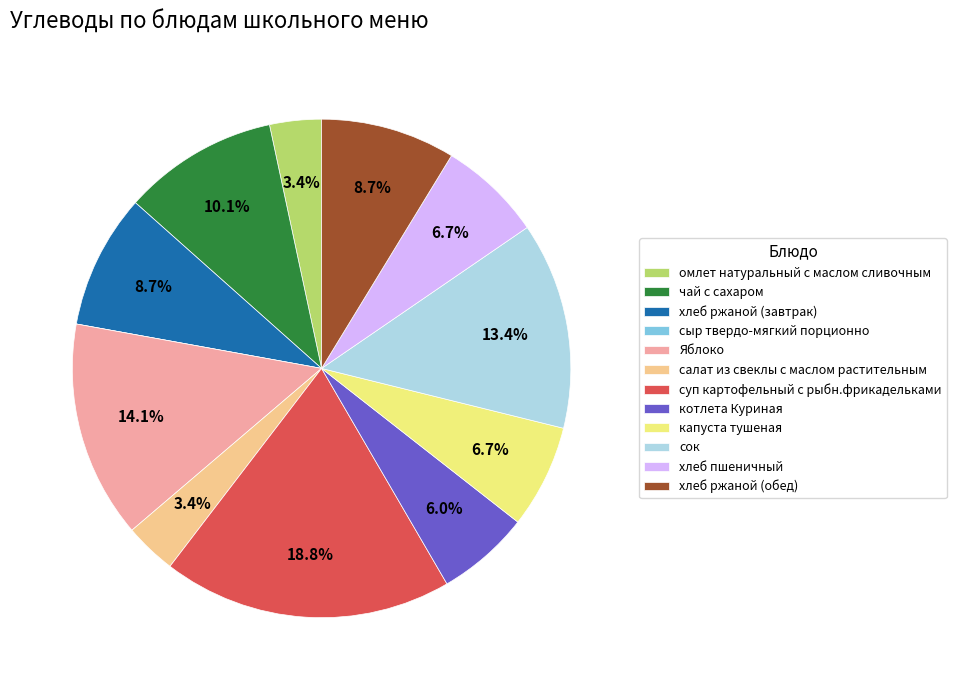

What portion of the pie excludes сок?

86.6%